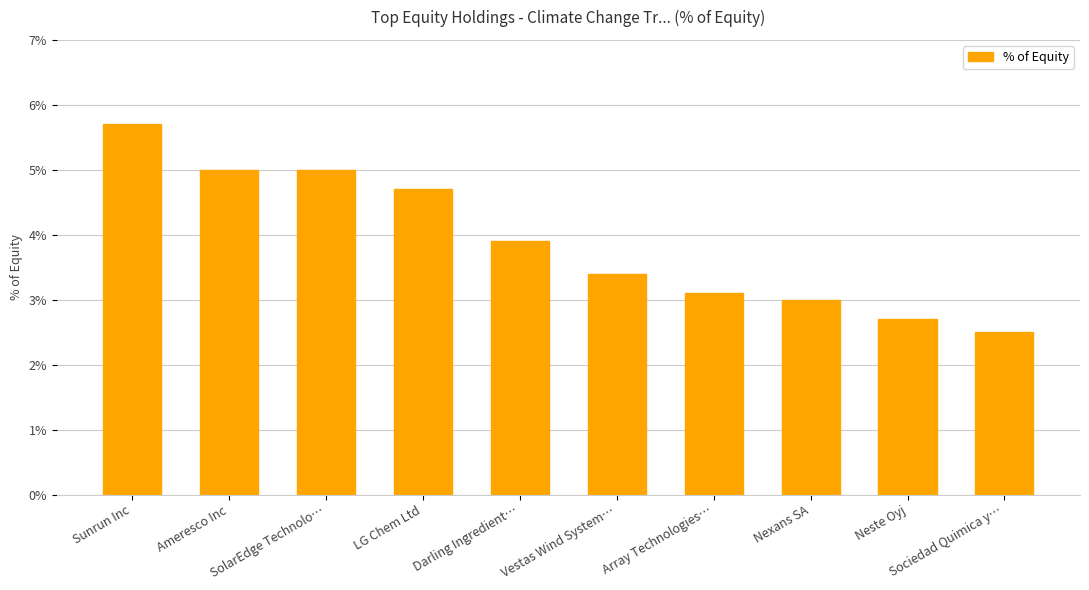

What is the greatest value displayed?

5.7